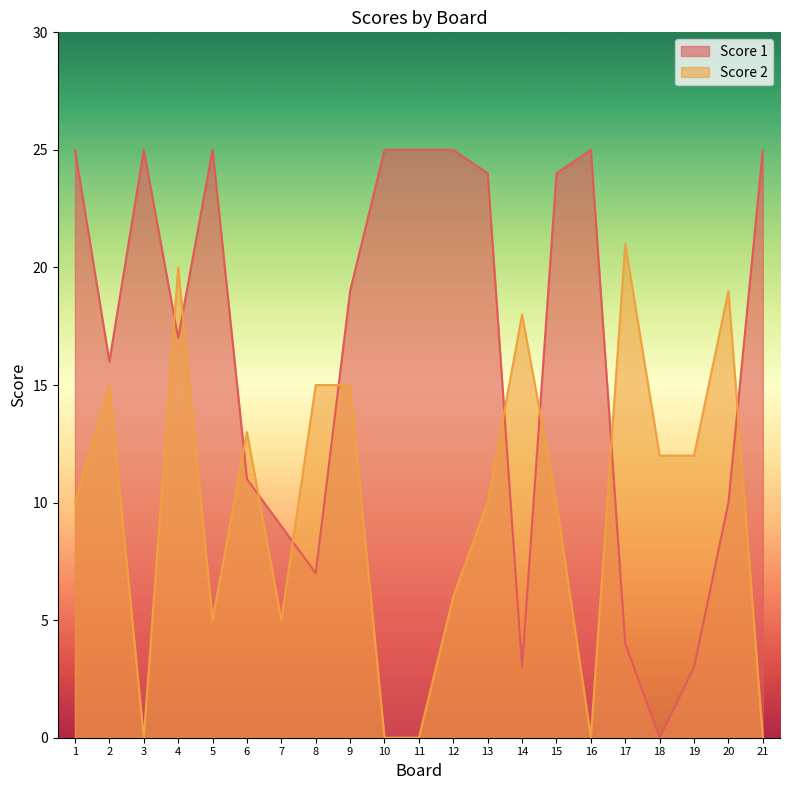

Which category has the lowest value across all series?

18